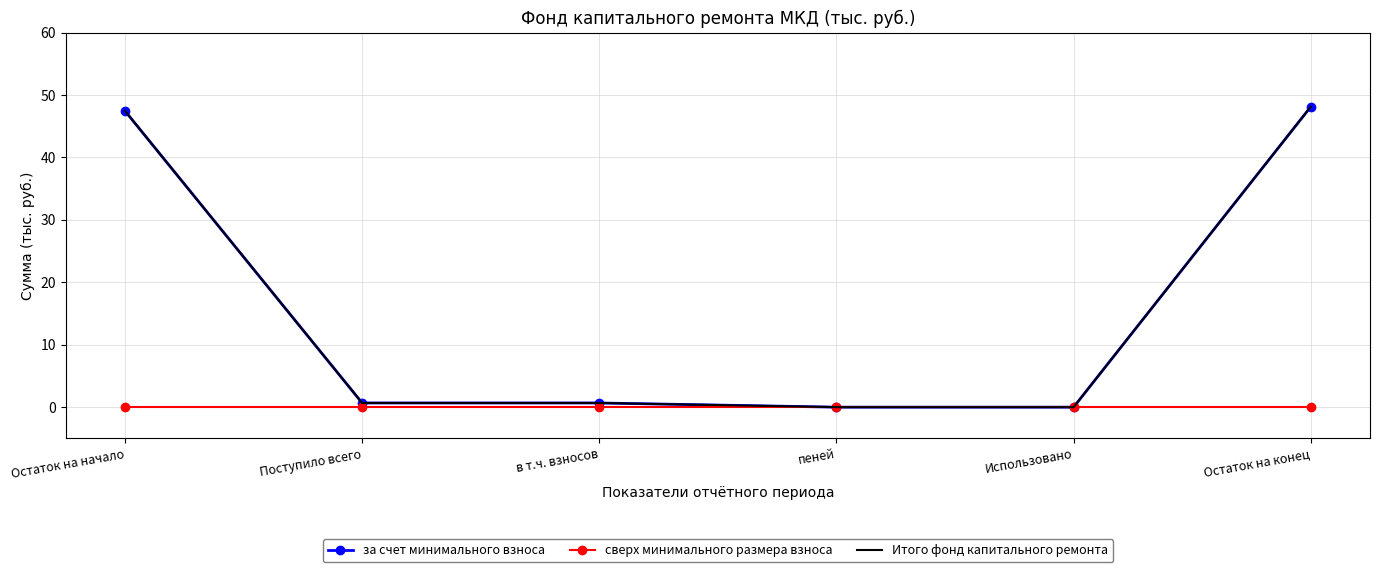

Rank the series at в т.ч. взносов from lowest to highest value.

сверх минимального размера взноса, за счет минимального взноса, Итого фонд капитального ремонта